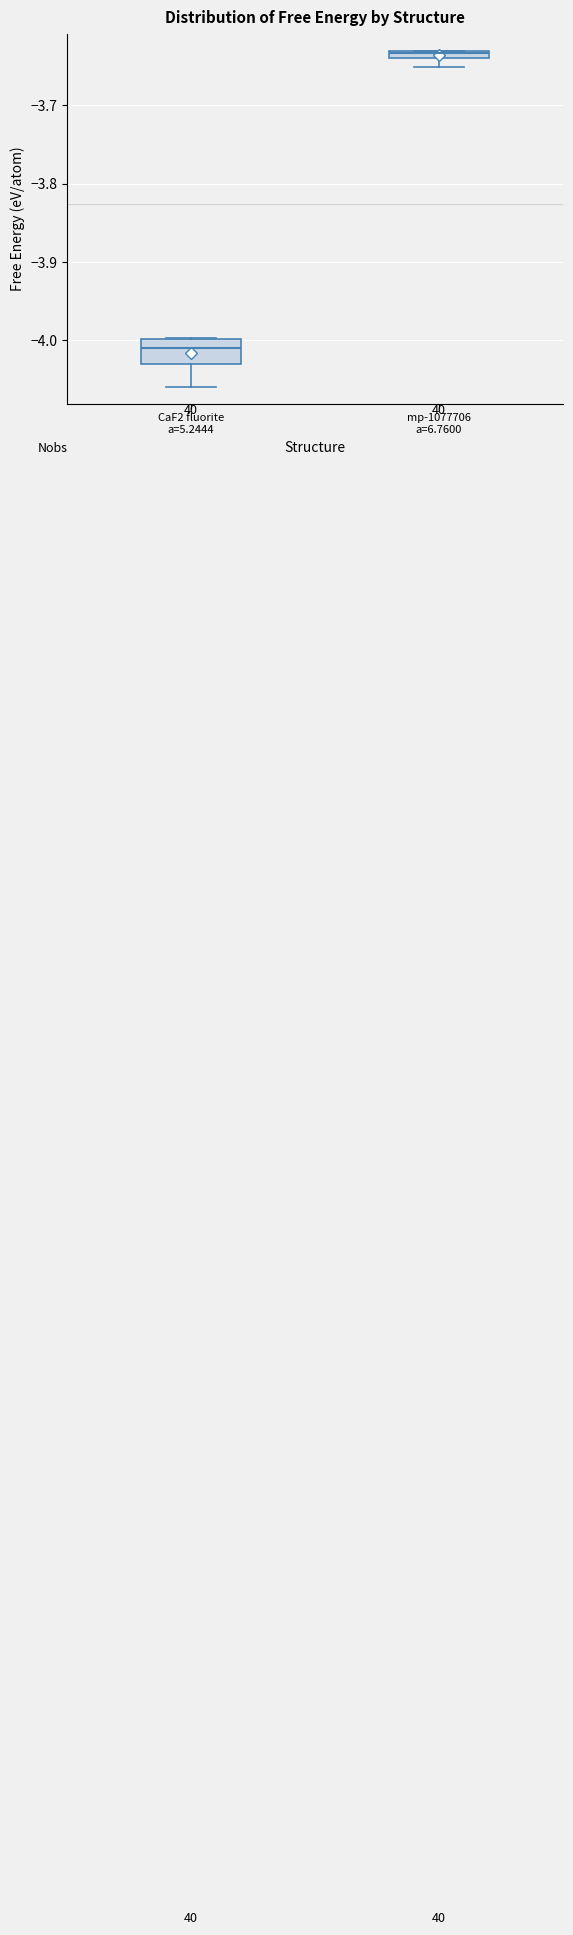

Where is the upper edge of the box for mp-1077706 a=6.7600 on the y-axis? The values are not printed on the chart, so give them approximately, as read against the axis.

-3.63